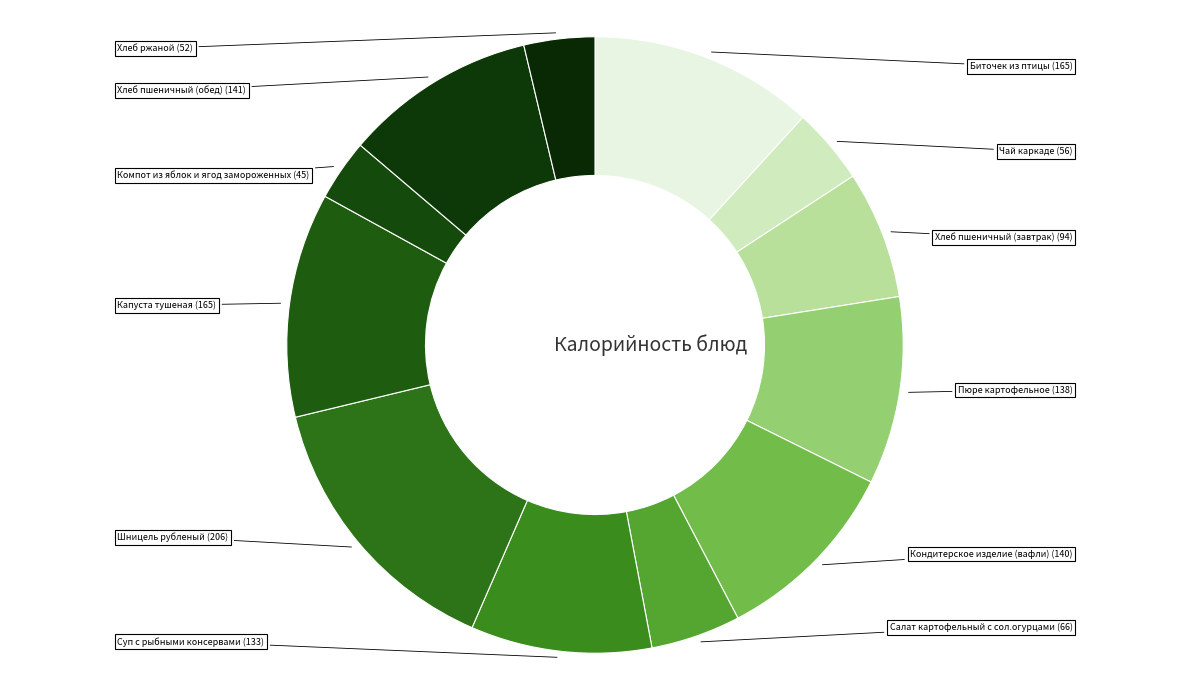

To the nearest percent, what is the difference between the largest and smallest slice percentages?

11%